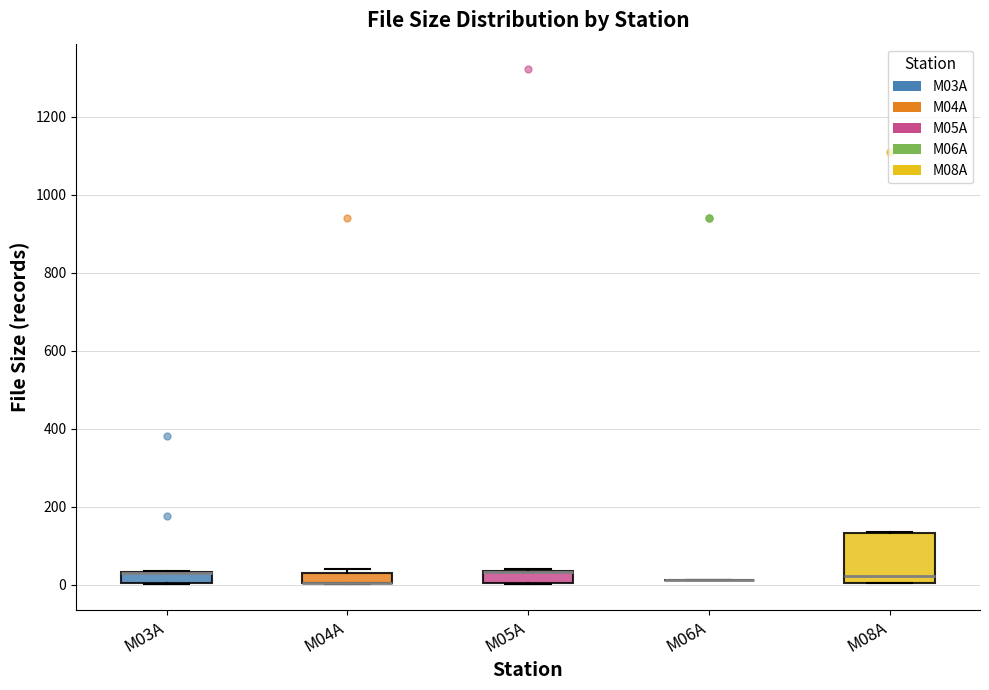

Which box is the tallest, from its lower edge to its upper edge?

M08A